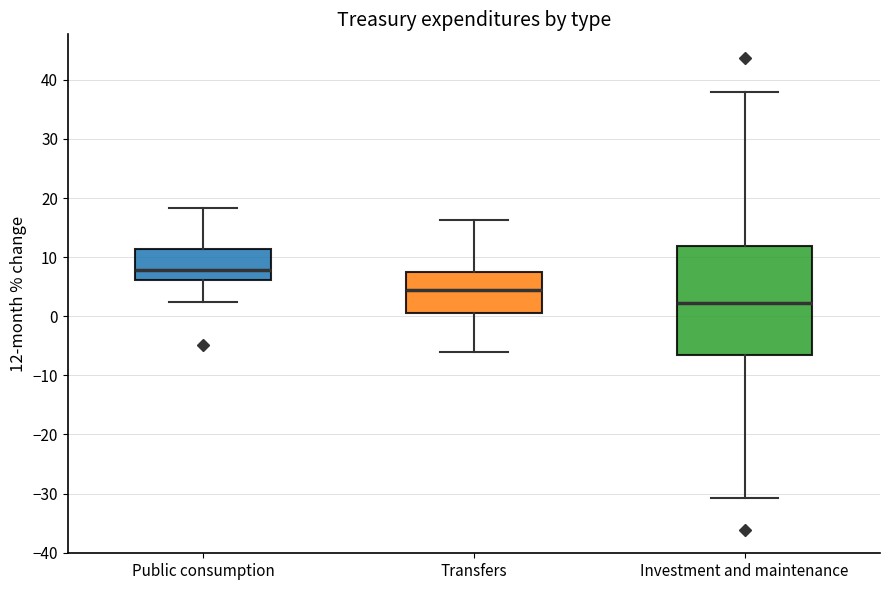

Reading left to right, transcribe this box plot: for each box, give where its median line is, the range the box spans, and where its two whiskers end, as read against the y-axis. The values are not printed on the chart, so give them approximately, as read against the axis.

Public consumption: median 8, box 6 to 11, whiskers 2 to 18
Transfers: median 4, box 0 to 7, whiskers -6 to 16
Investment and maintenance: median 2, box -7 to 12, whiskers -31 to 38